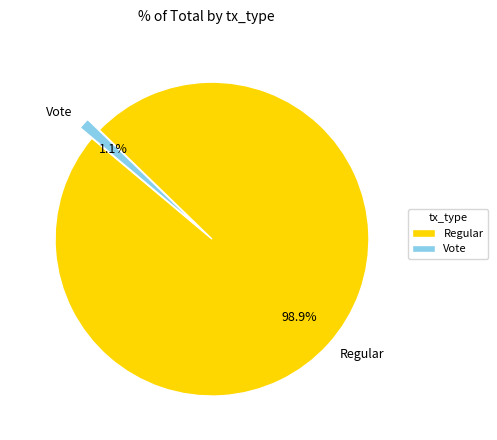

Which category has the biggest portion of the pie?

Regular